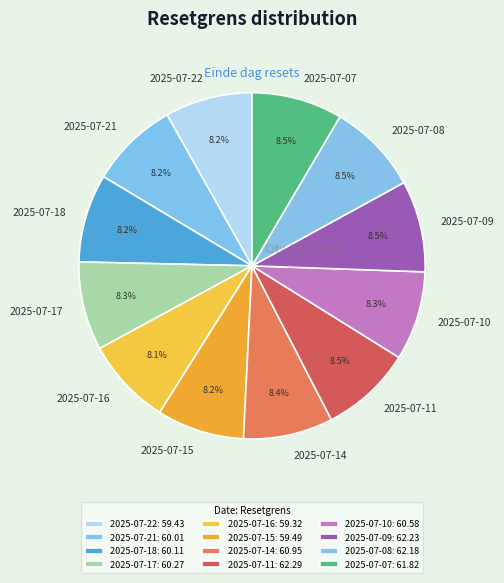

To the nearest percent, what is the combined percentage of 2025-07-08 and 2025-07-16?

17%